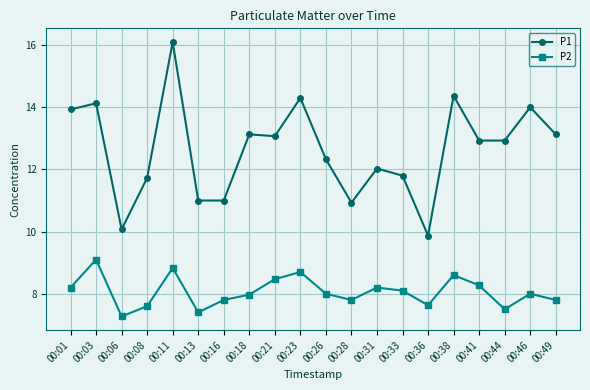

Rank the series by their maximum value, from highest to lowest.

P1, P2